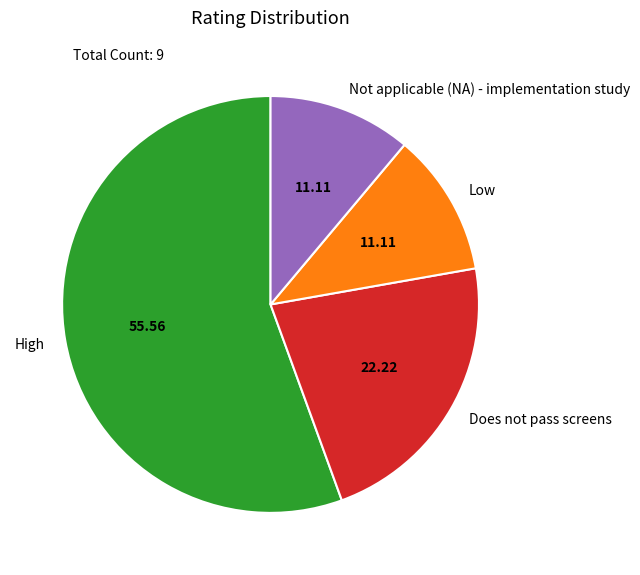

Combined, do High and Does not pass screens account for over 50%?

Yes